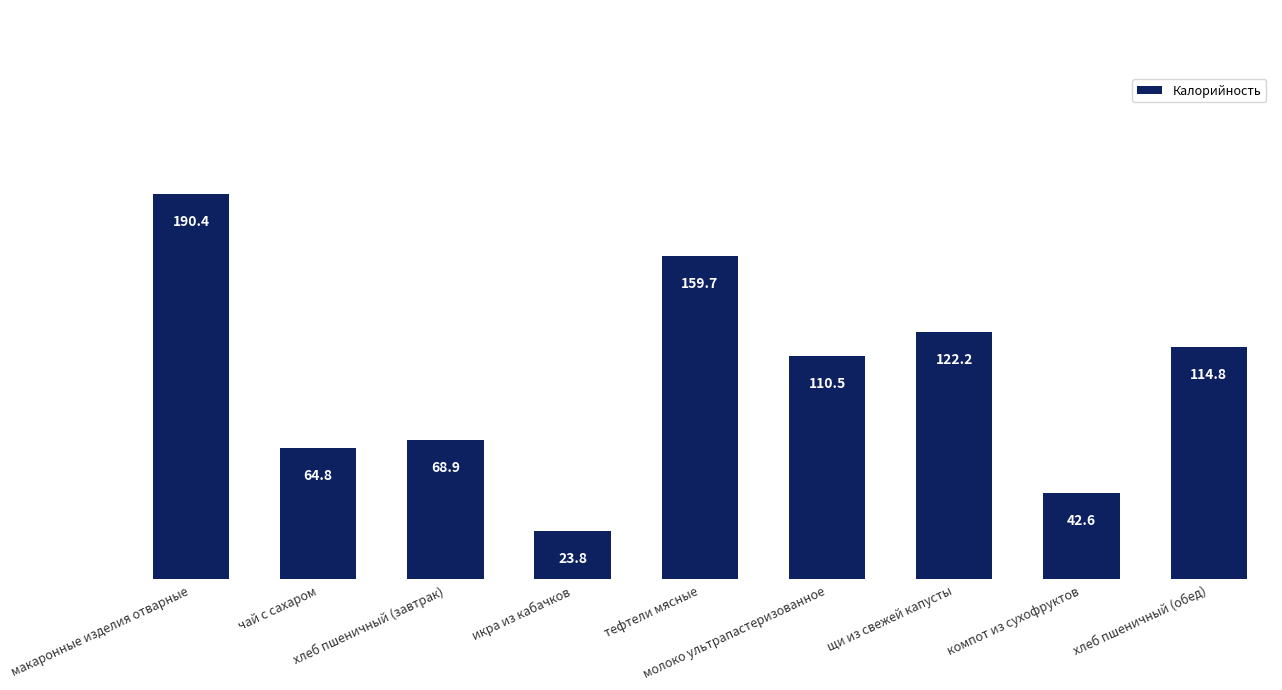

How many values exceed 110?

5